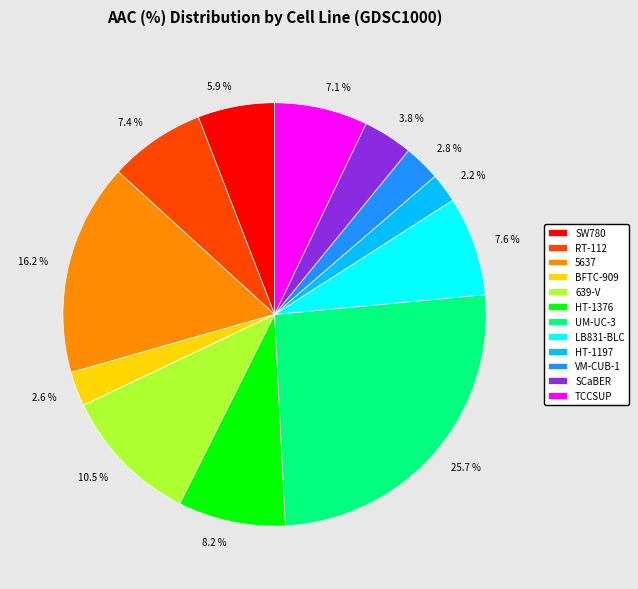

To the nearest percent, what is the combined percentage of 639-V and UM-UC-3?

36%